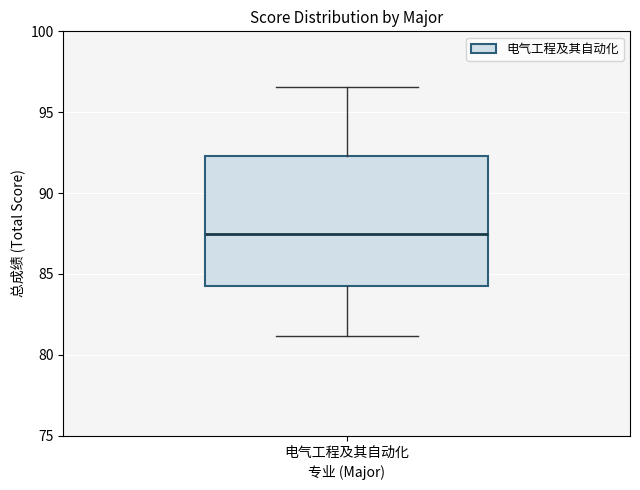

Transcribe this box plot: give where the median line is, the range the box spans, and where the two whiskers end, as read against the y-axis. The values are not printed on the chart, so give them approximately, as read against the axis.

median 87.5, box 84.0 to 92.5, whiskers 81.0 to 96.5